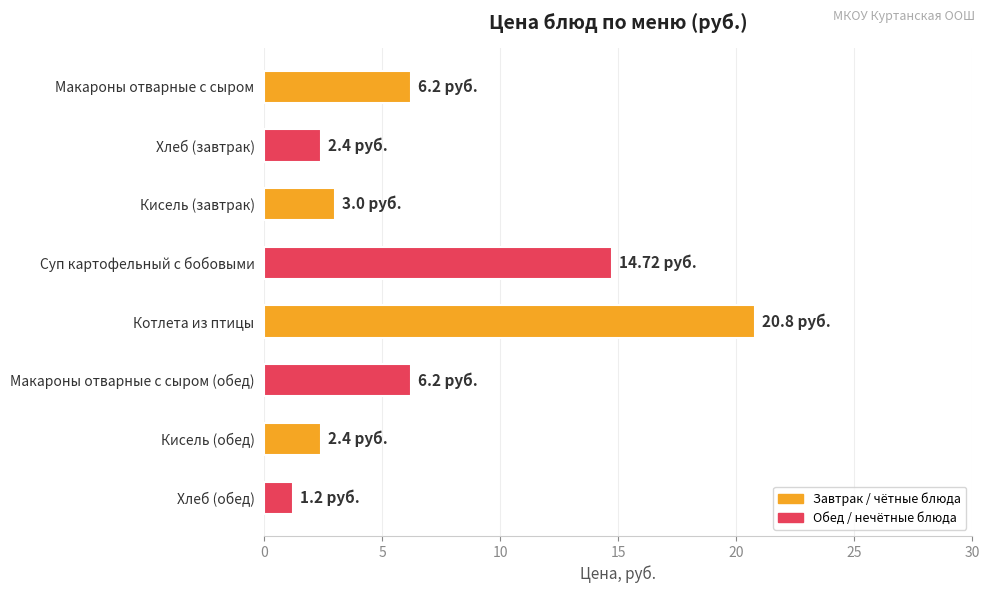

What is the sum of all values?

56.9